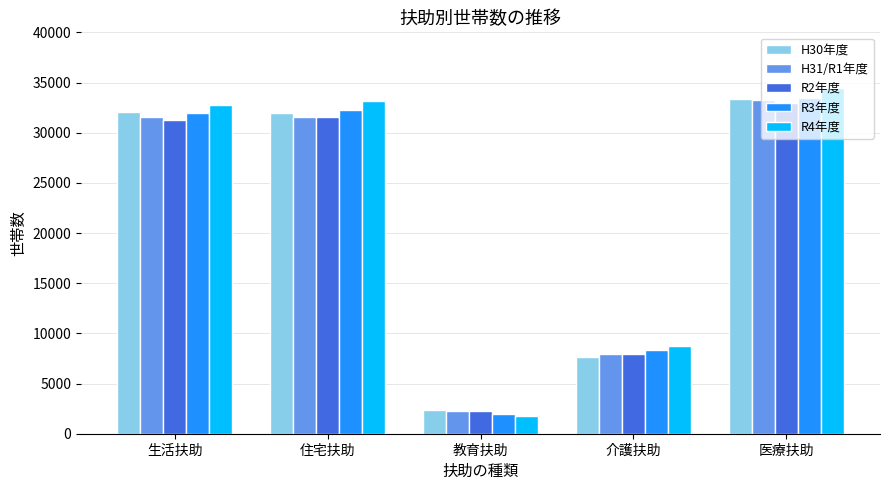

What is the maximum value shown in the chart?

34411